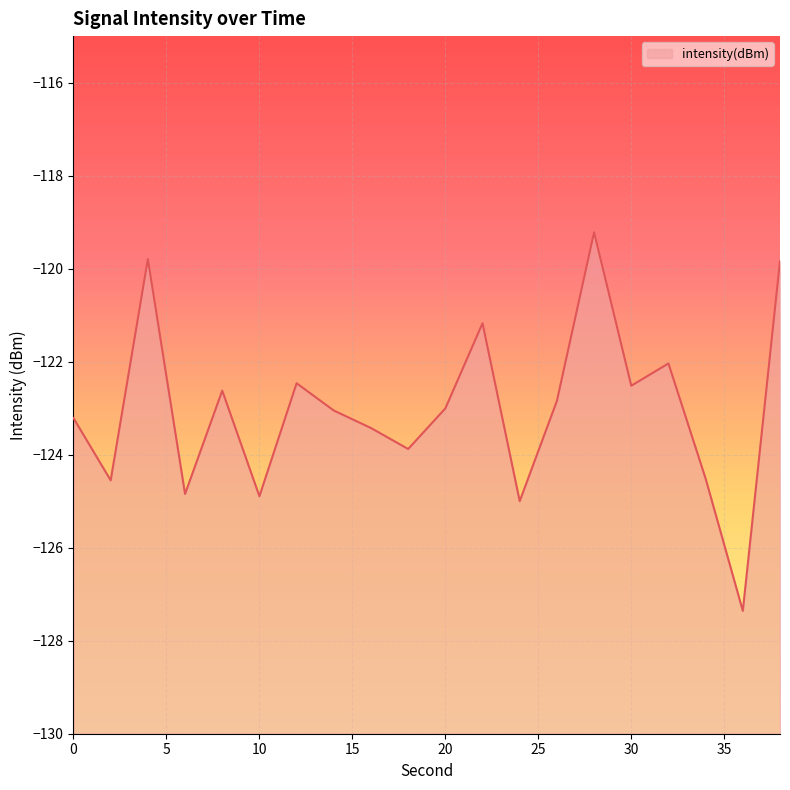

How many series are shown in this chart?

1